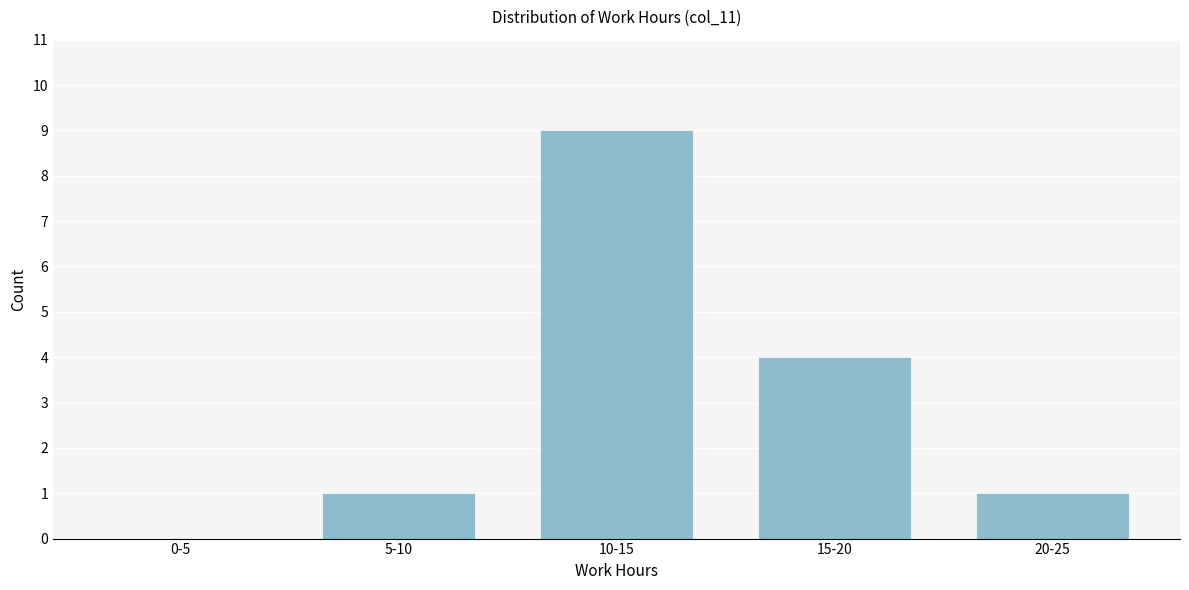

Reading left to right, list all the values displayed in this chart.

0-5=0	5-10=1	10-15=9	15-20=4	20-25=1